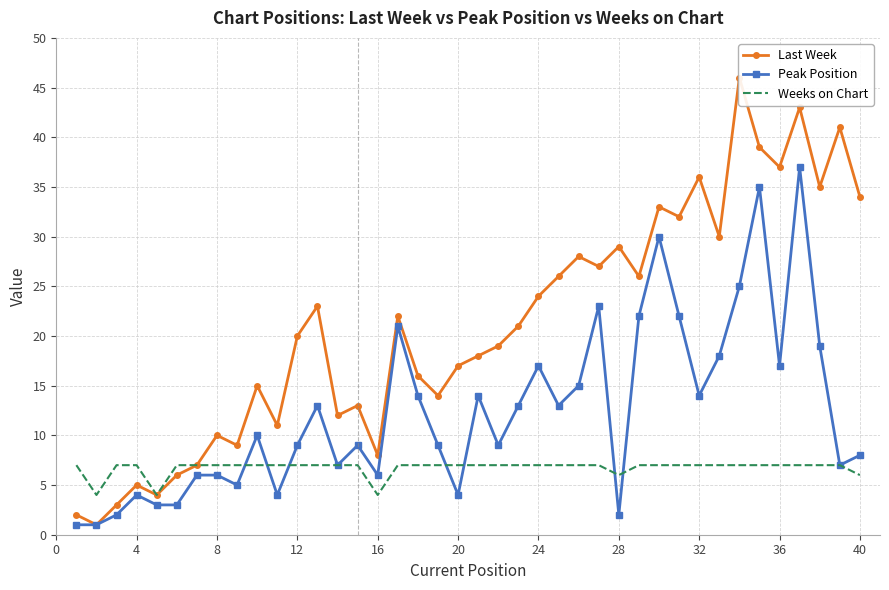

List the series in order of their overall mean, highest first.

Last Week, Peak Position, Weeks on Chart